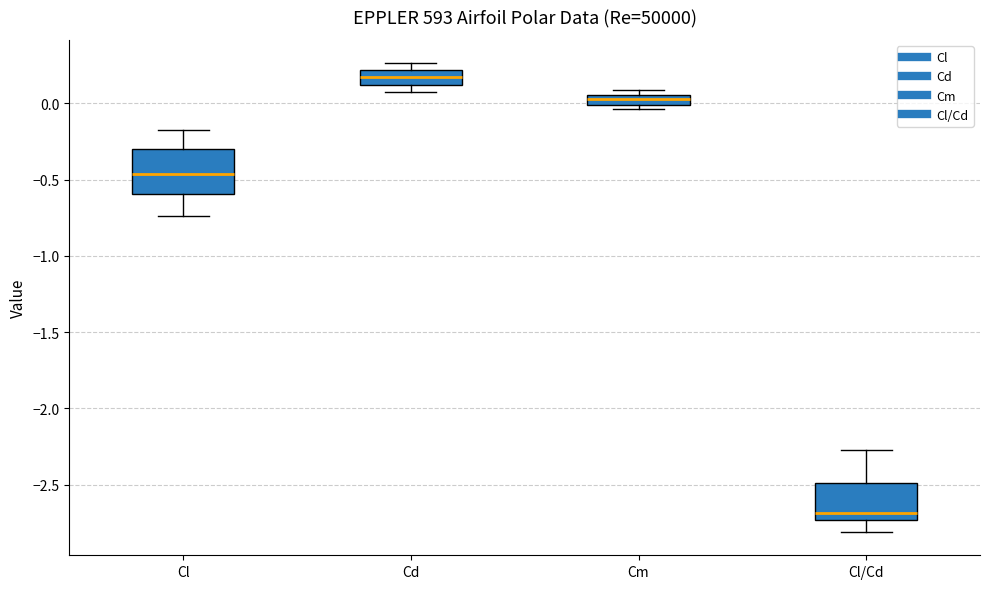

Which box's median line is the lowest?

Cl/Cd